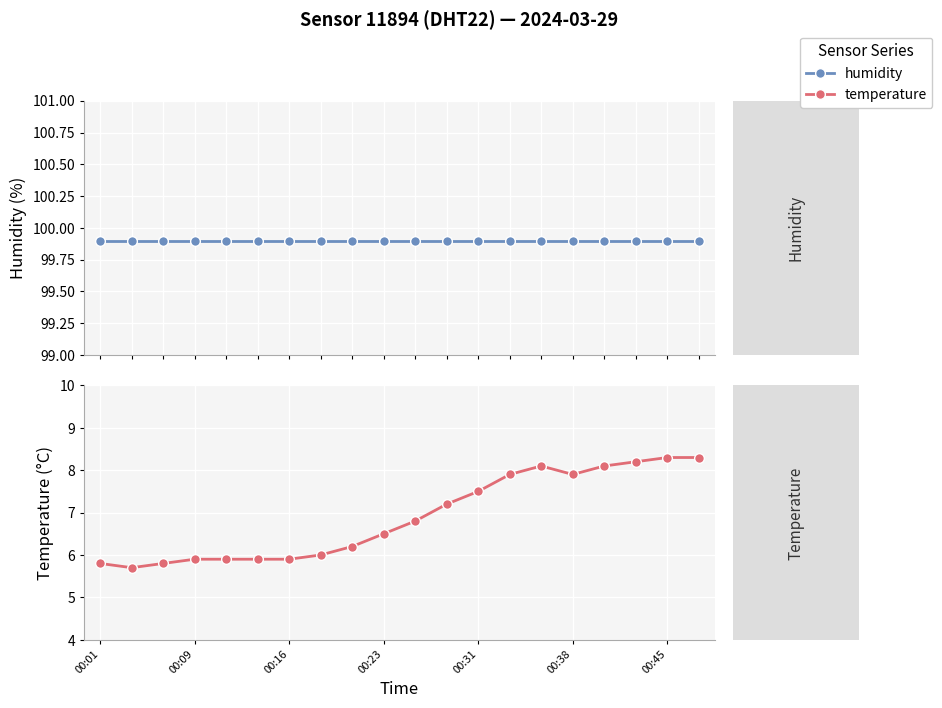

At which label does humidity reach its peak?

00:01